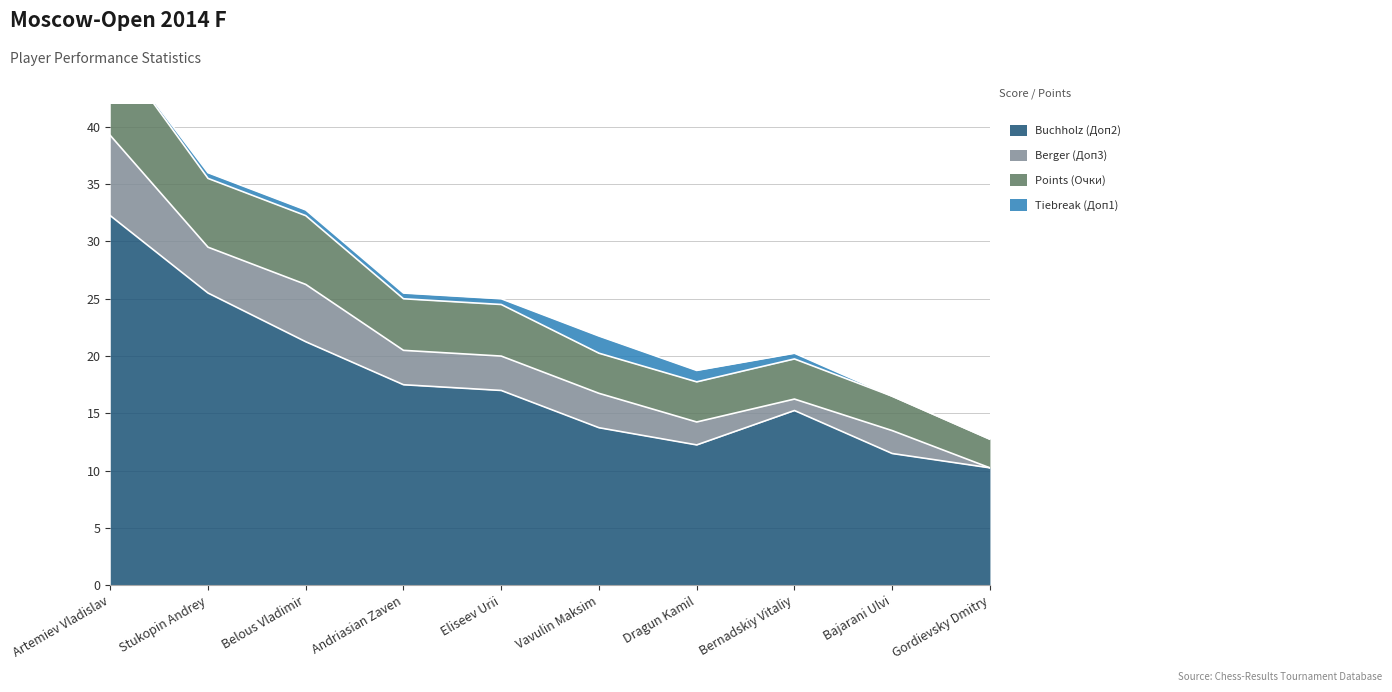

Between Bajarani Ulvi and Eliseev Urii, which is larger?

Eliseev Urii